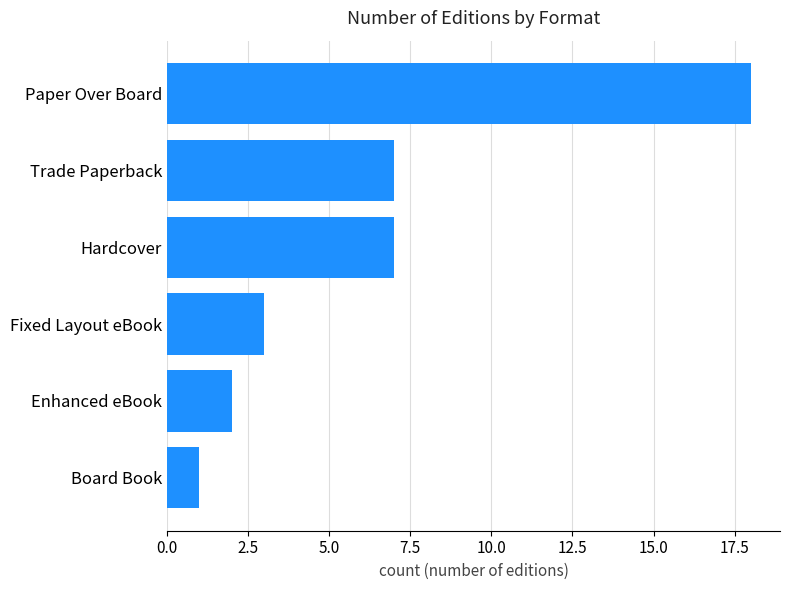

What value does the data have at Trade Paperback?

7